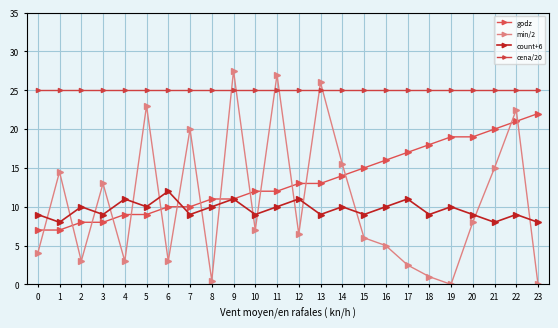

True or false: min/2 and godz cross at least once.

True